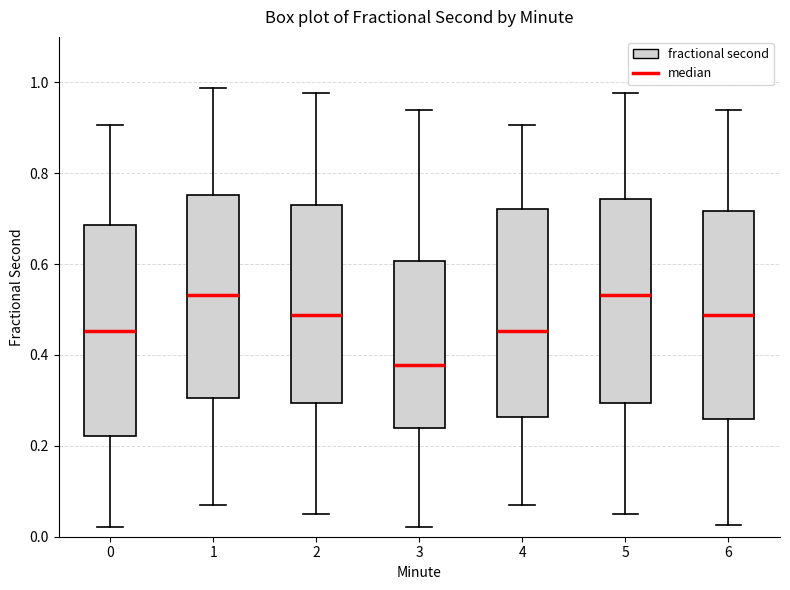

Reading left to right, read every box against the y-axis: the position of its median line, the range the box covers, and the ends of its whiskers. The values are not printed on the chart, so give them approximately, as read against the axis.

0: median 0.46, box 0.22 to 0.68, whiskers 0.02 to 0.90
1: median 0.54, box 0.30 to 0.76, whiskers 0.08 to 0.98
2: median 0.48, box 0.30 to 0.72, whiskers 0.06 to 0.98
3: median 0.38, box 0.24 to 0.60, whiskers 0.02 to 0.94
4: median 0.46, box 0.26 to 0.72, whiskers 0.08 to 0.90
5: median 0.54, box 0.30 to 0.74, whiskers 0.06 to 0.98
6: median 0.48, box 0.26 to 0.72, whiskers 0.02 to 0.94